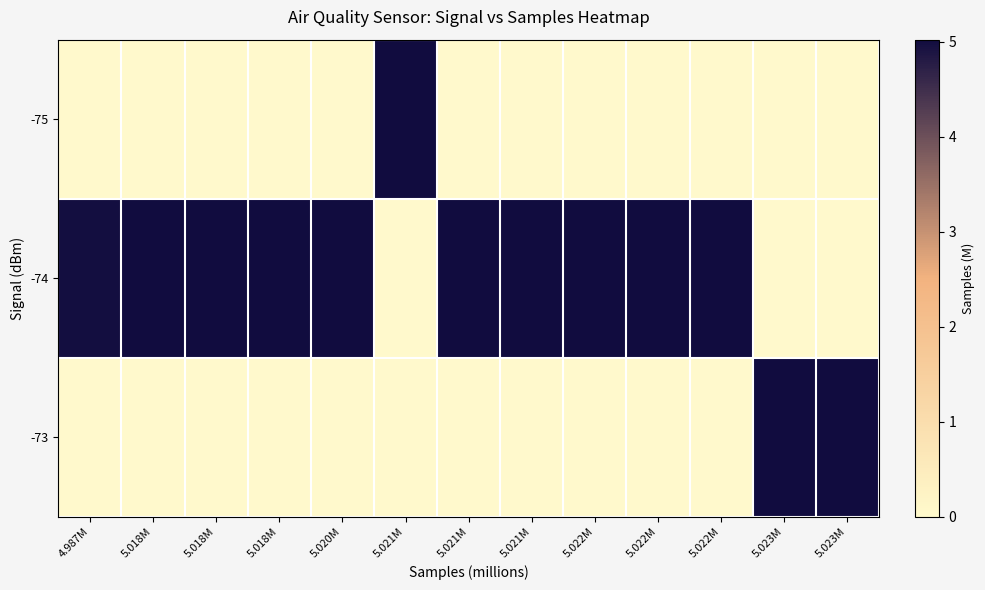

What is the difference between the highest and lowest values at 5.021M?

5.0